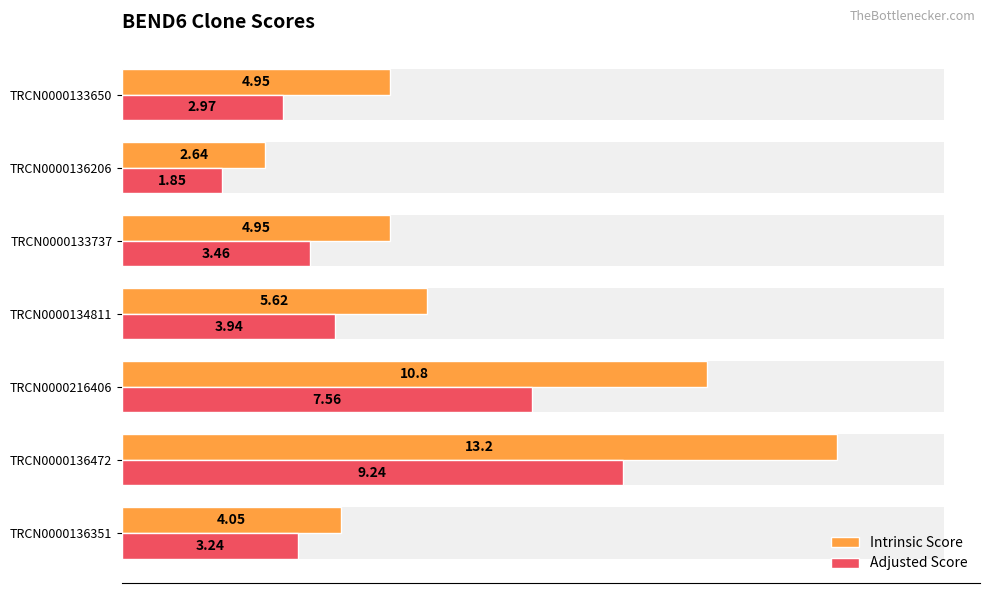

Reading left to right, what are all the values shown in this chart?

Intrinsic Score: 4.0	13.2	10.8	5.6	5.0	2.6	5.0
Adjusted Score: 3.2	9.2	7.6	3.9	3.5	1.8	3.0